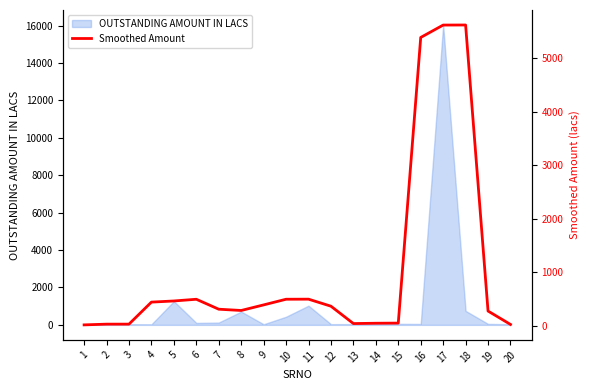

What is the difference between the maximum and minimum values?

5592.9